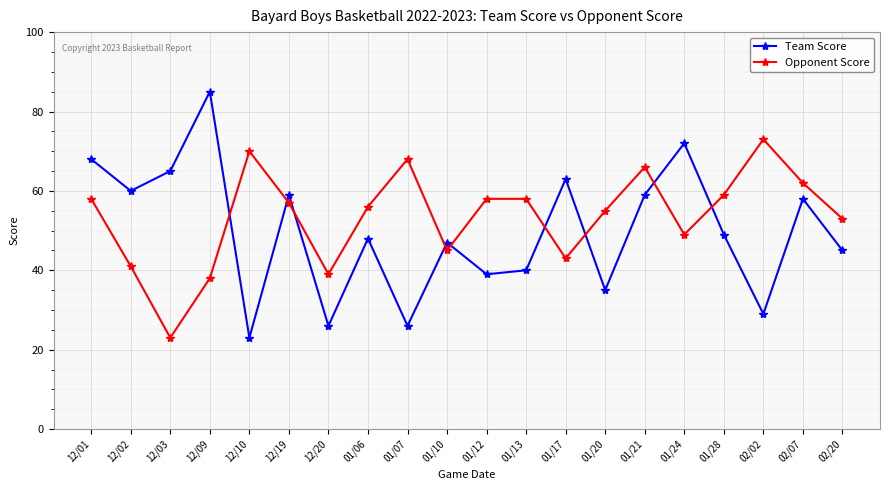

What is the minimum value shown in the chart?

23